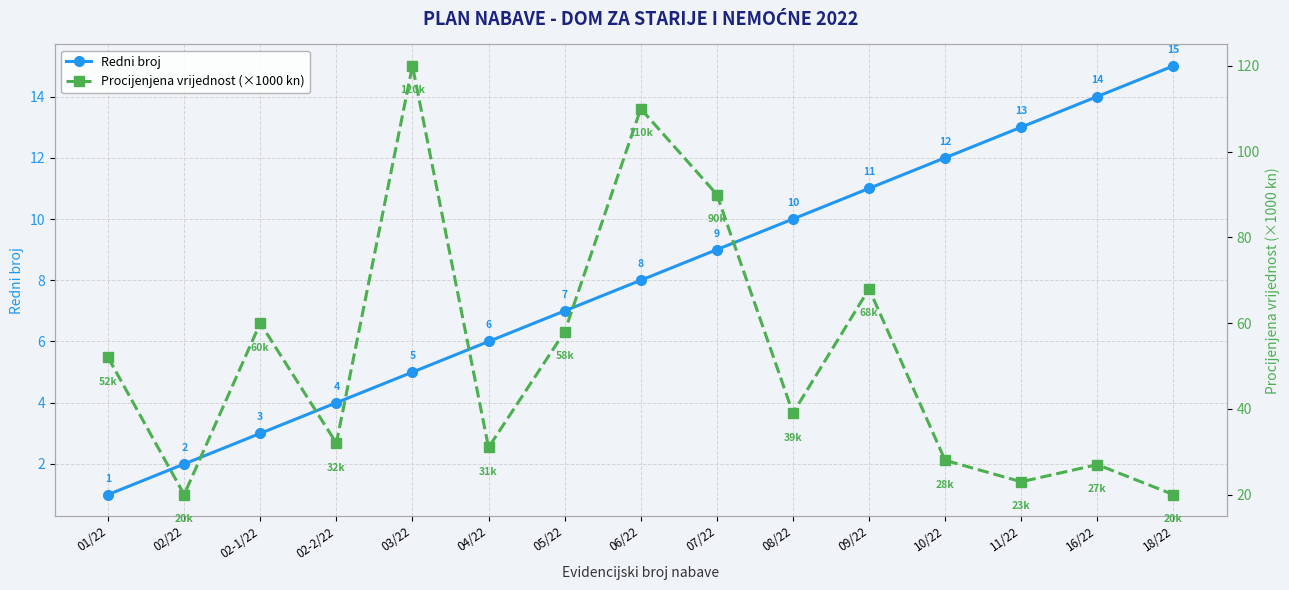

Reading left to right, what are all the values shown in this chart?

Redni broj: 01/22=1	02/22=2	02-1/22=3	02-2/22=4	03/22=5	04/22=6	05/22=7	06/22=8	07/22=9	08/22=10	09/22=11	10/22=12	11/22=13	16/22=14	18/22=15
Procijenjena vrijednost (×1000 kn): 01/22=52	02/22=20	02-1/22=60	02-2/22=32	03/22=120	04/22=31	05/22=58	06/22=110	07/22=90	08/22=39	09/22=68	10/22=28	11/22=23	16/22=27	18/22=20